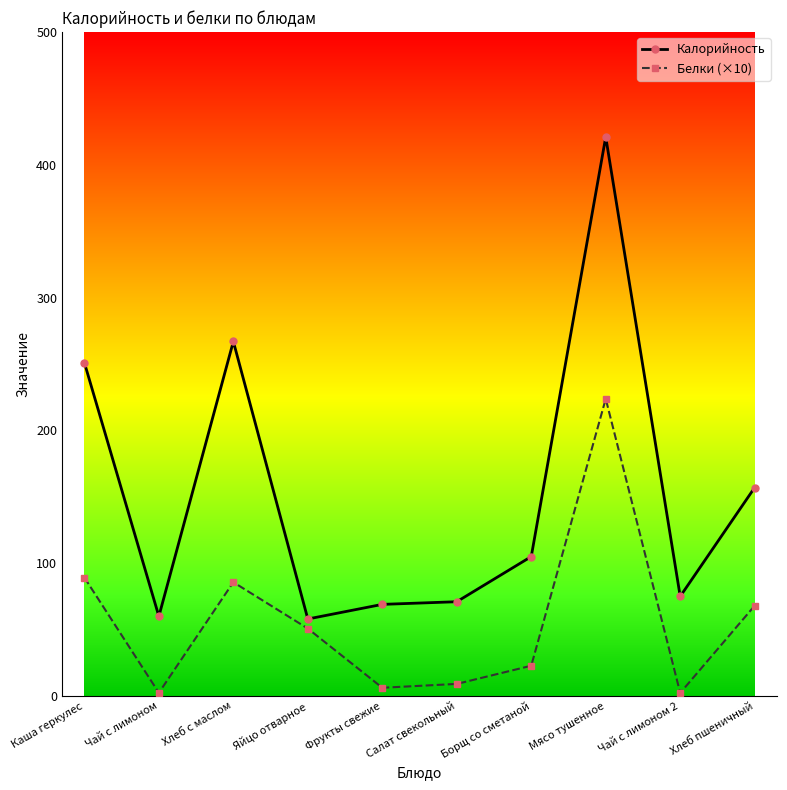

What is the value of the Калорийность point at the 3rd from the left?

267.0